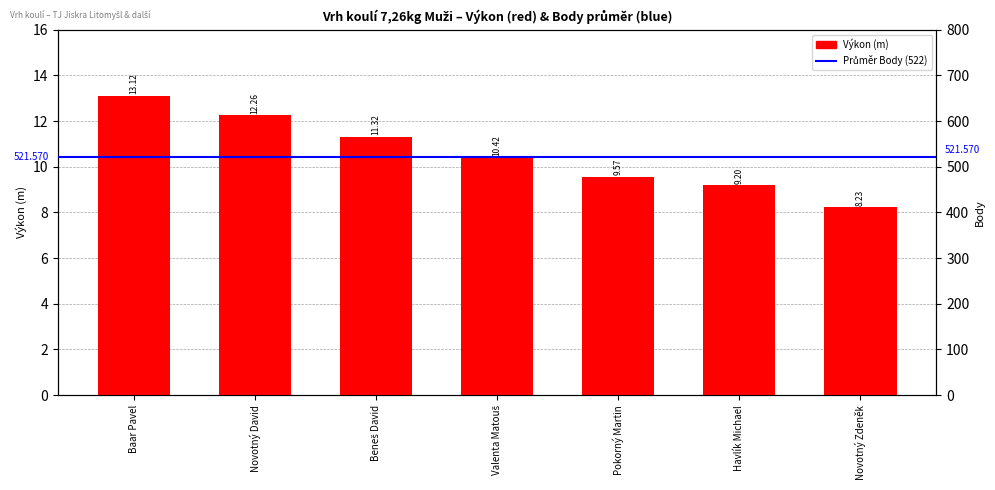

What is the label of the 4th bar from the right?

Valenta Matouš